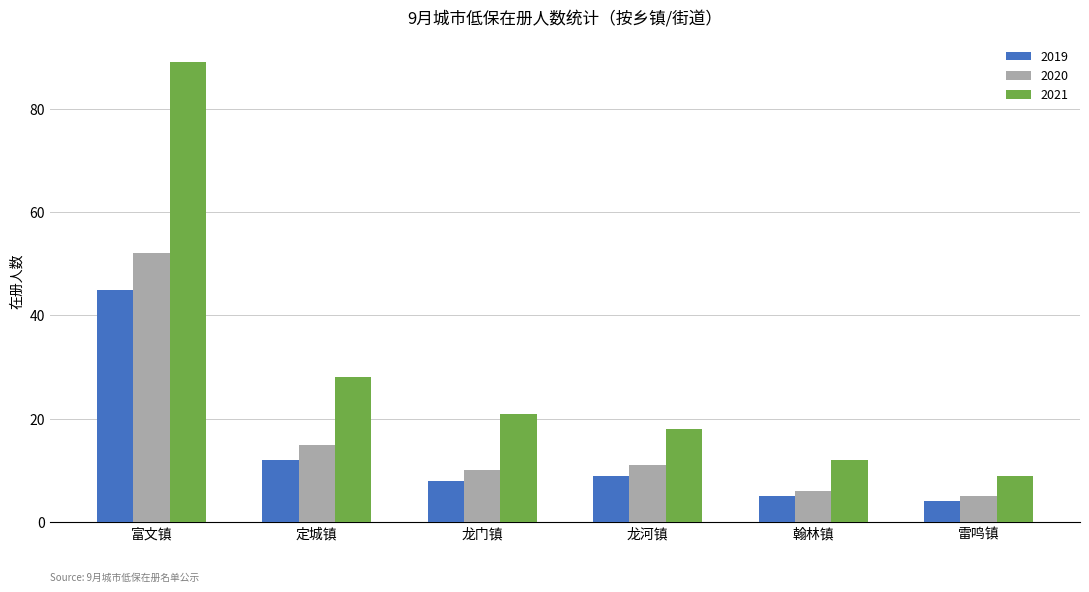

Where does the 2020 series first go above 11?

富文镇